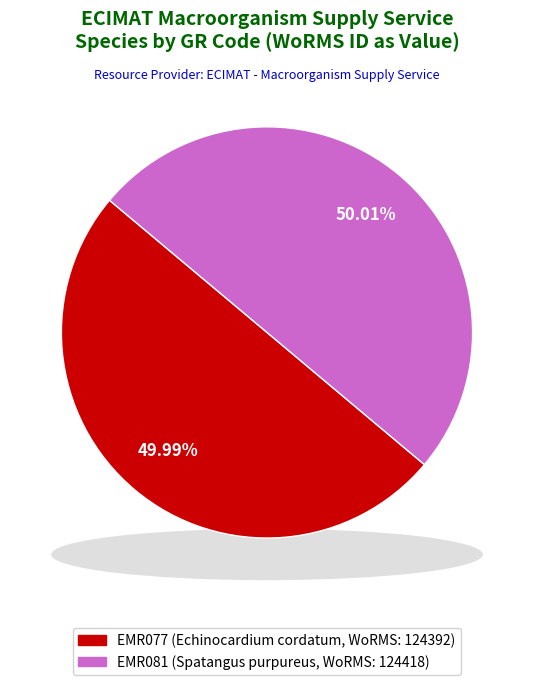

Count the number of slices in the pie.

2